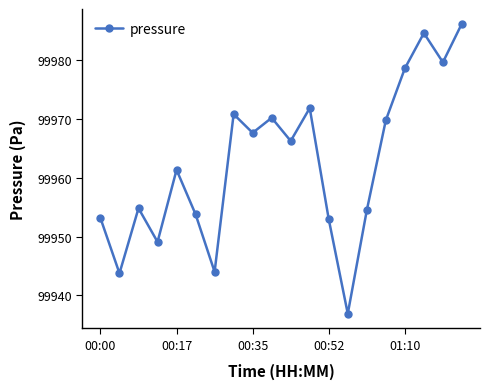

What is the value of the 10th point from the left?

99970.2